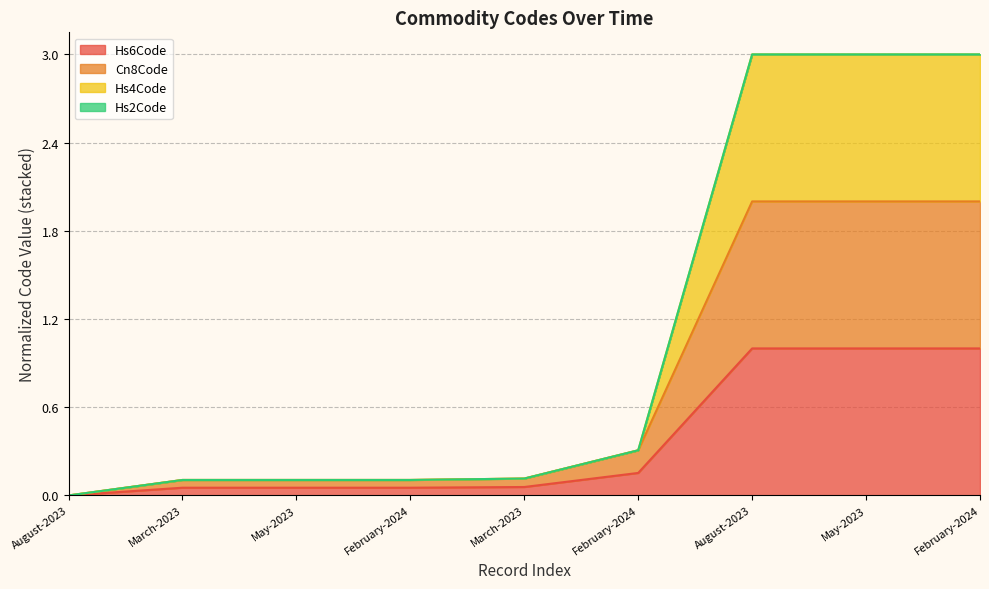

True or false: Hs4Code has more than 0 interior local peaks.

False